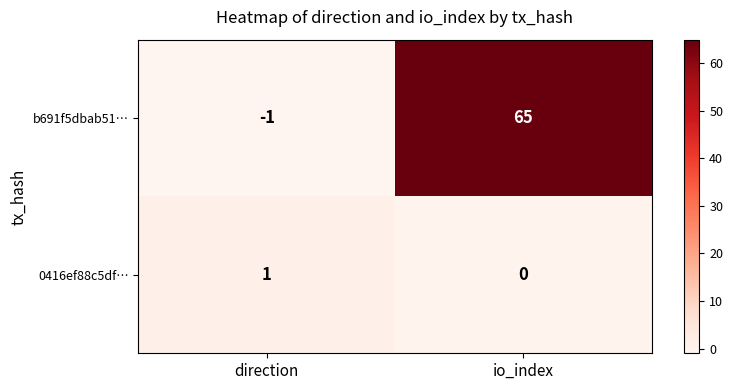

Reading left to right, transcribe all the data shown in this chart.

b691f5dbab51…: direction=-1	io_index=65
0416ef88c5df…: direction=1	io_index=0